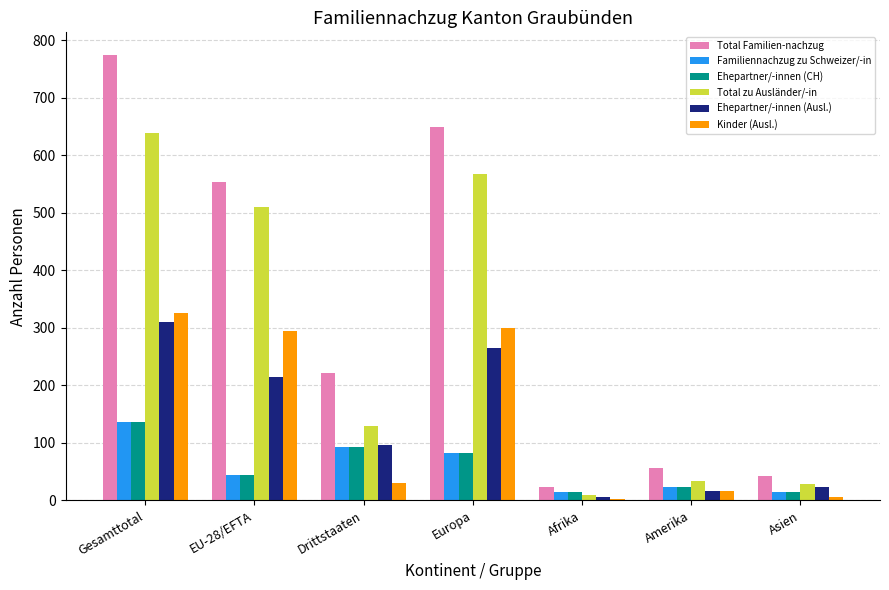

What is the average value of the Familiennachzug zu Schweizer/-in series?

58